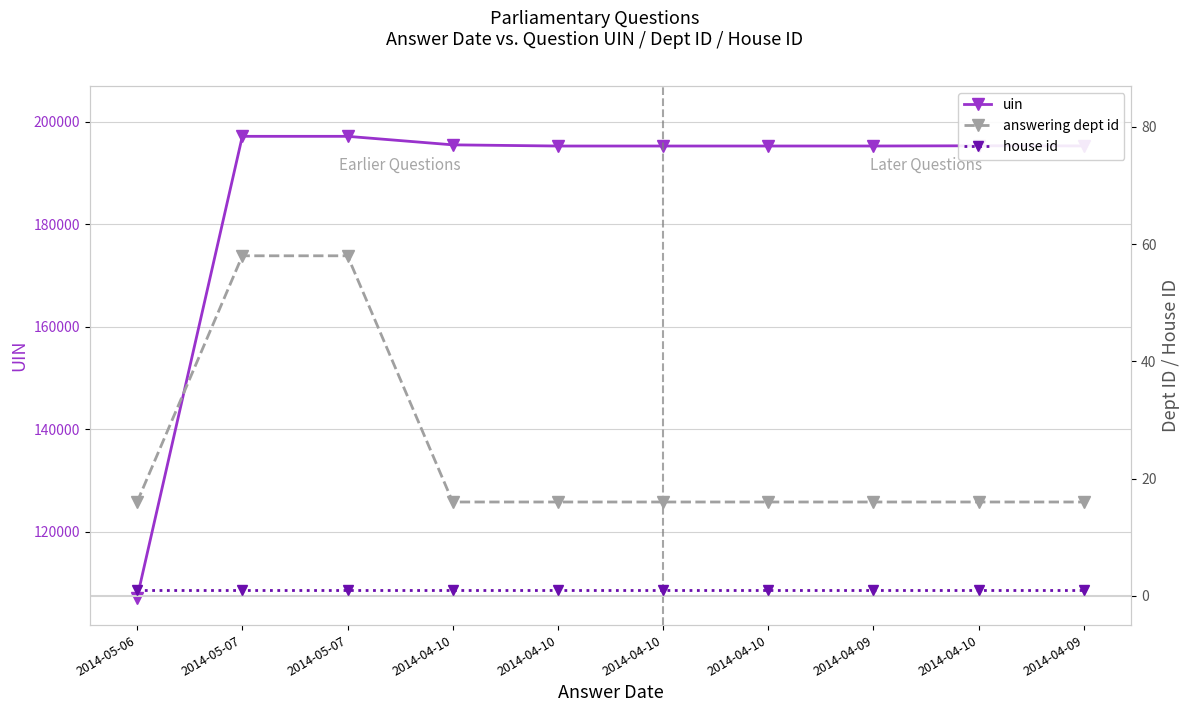

What is the smallest value displayed?

1